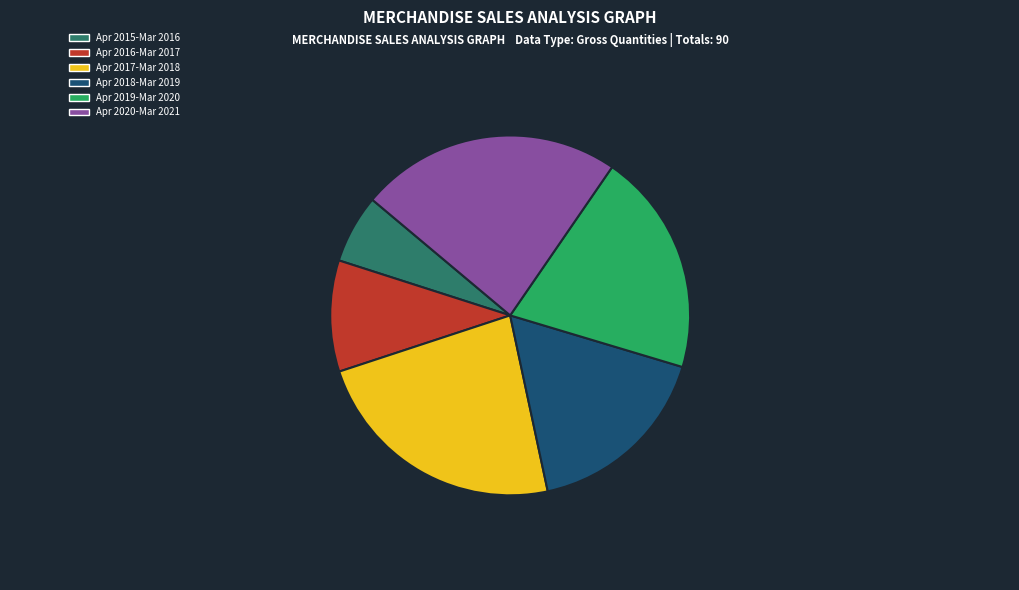

Is there a majority slice in this chart?

No